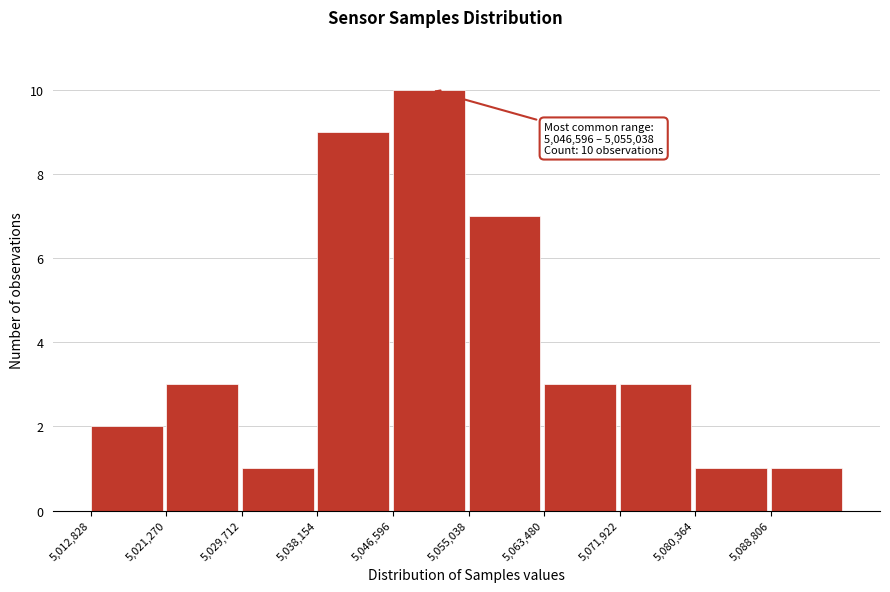

Which range on the x-axis has the tallest bar?

5047000 to 5055000